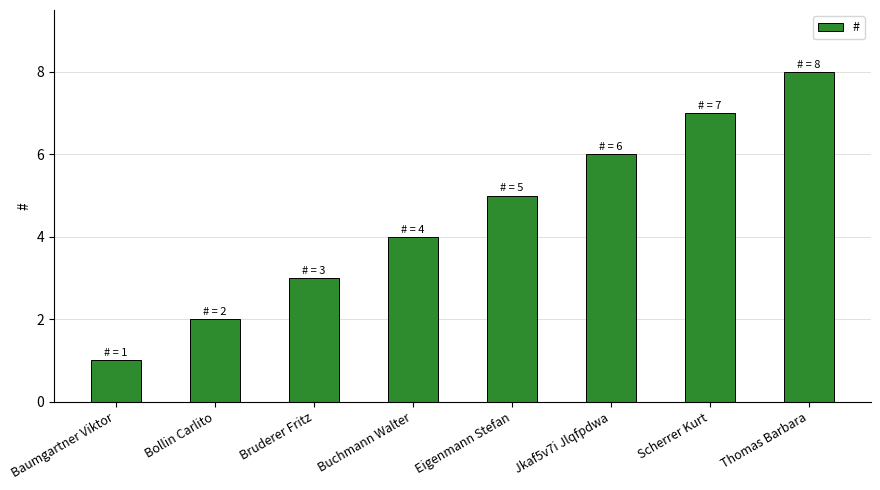

True or false: the data shows 9 at Jkaf5v7i Jlqfpdwa.

False